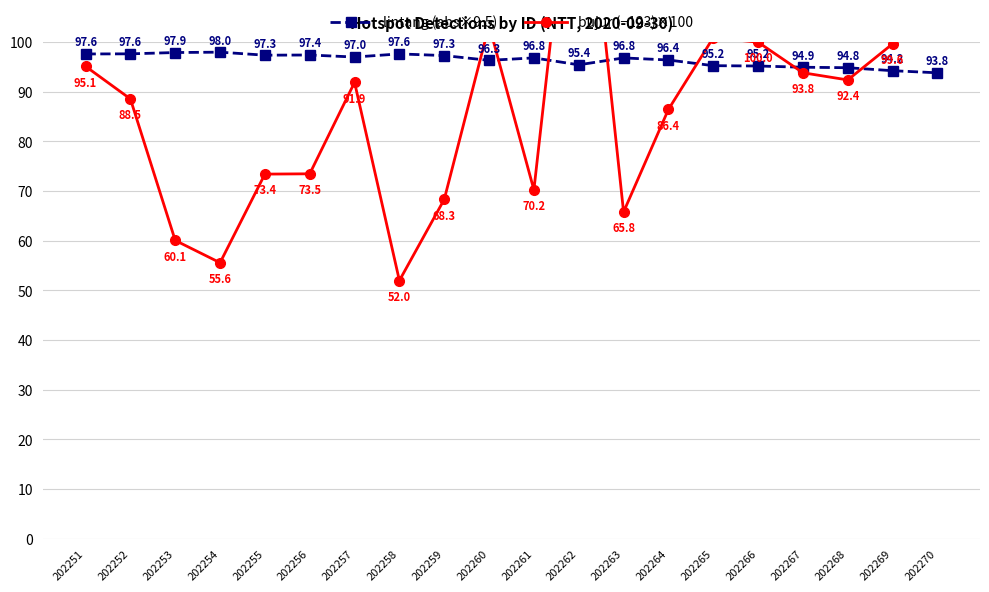

Which series has the largest total across all categories?

lintang (abs×9.5)